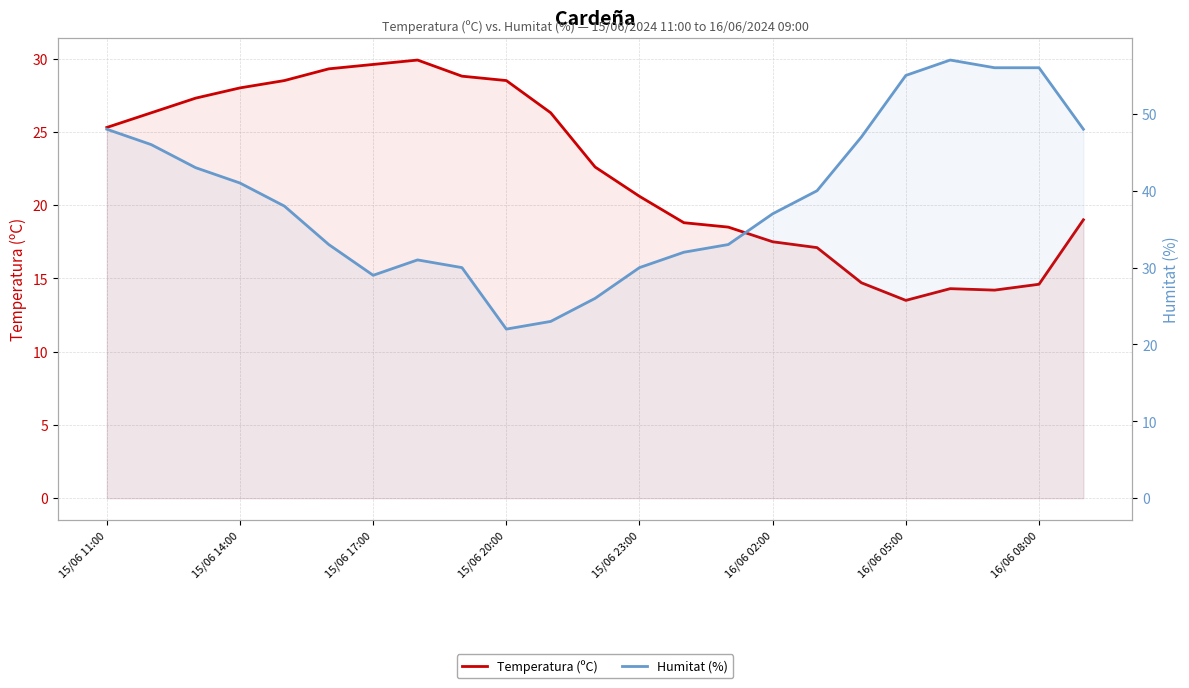

Reading right to left, what are all the values shown in this chart?

Temperatura (ºC): 19.0	14.6	14.2	14.3	13.5	14.7	17.1	17.5	18.5	18.8	20.6	22.6	26.3	28.5	28.8	29.9	29.6	29.3	28.5	28.0	27.3	26.3	25.3
Humitat (%): 48.0	56.0	56.0	57.0	55.0	47.0	40.0	37.0	33.0	32.0	30.0	26.0	23.0	22.0	30.0	31.0	29.0	33.0	38.0	41.0	43.0	46.0	48.0